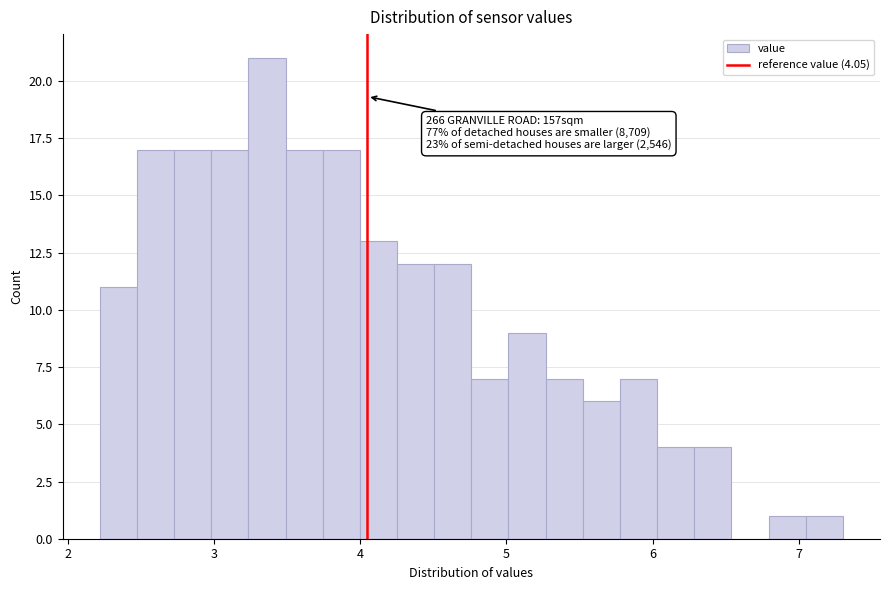

Read against the x-axis, roughly where is the centre of the tallest bar?

3.4